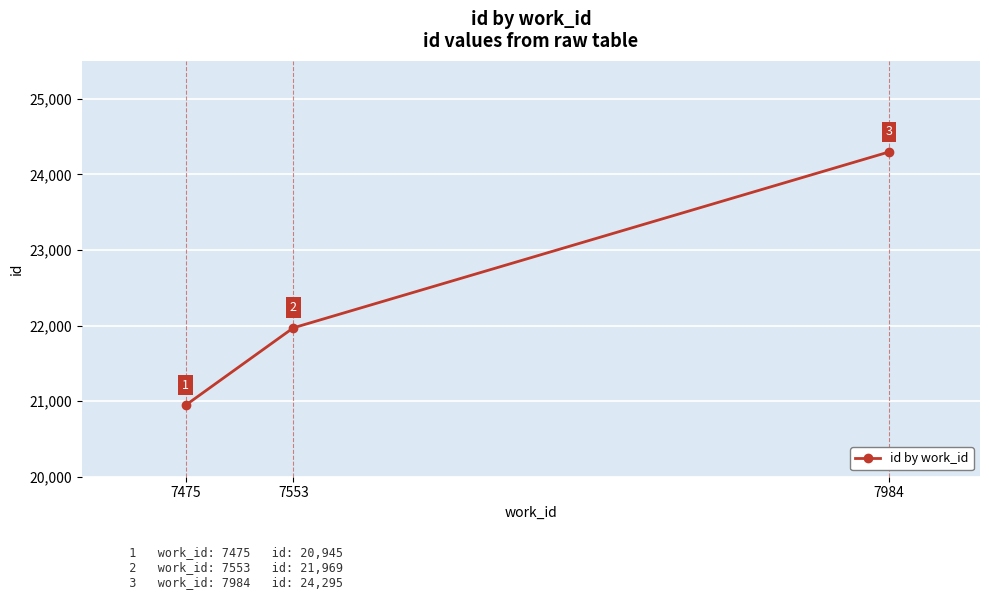

Count the number of categories in the chart.

3